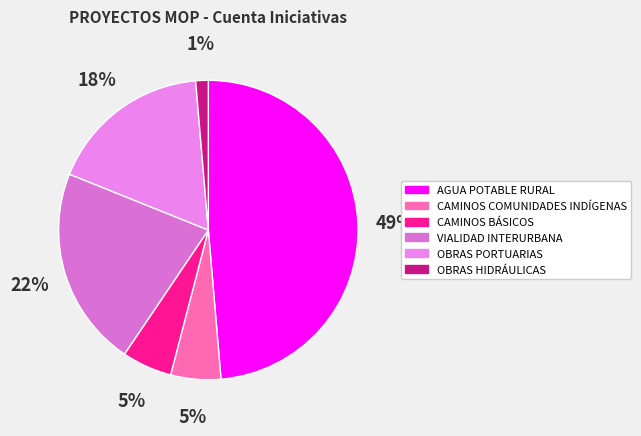

Is it true that VIALIDAD INTERURBANA is 29% of the pie?

False